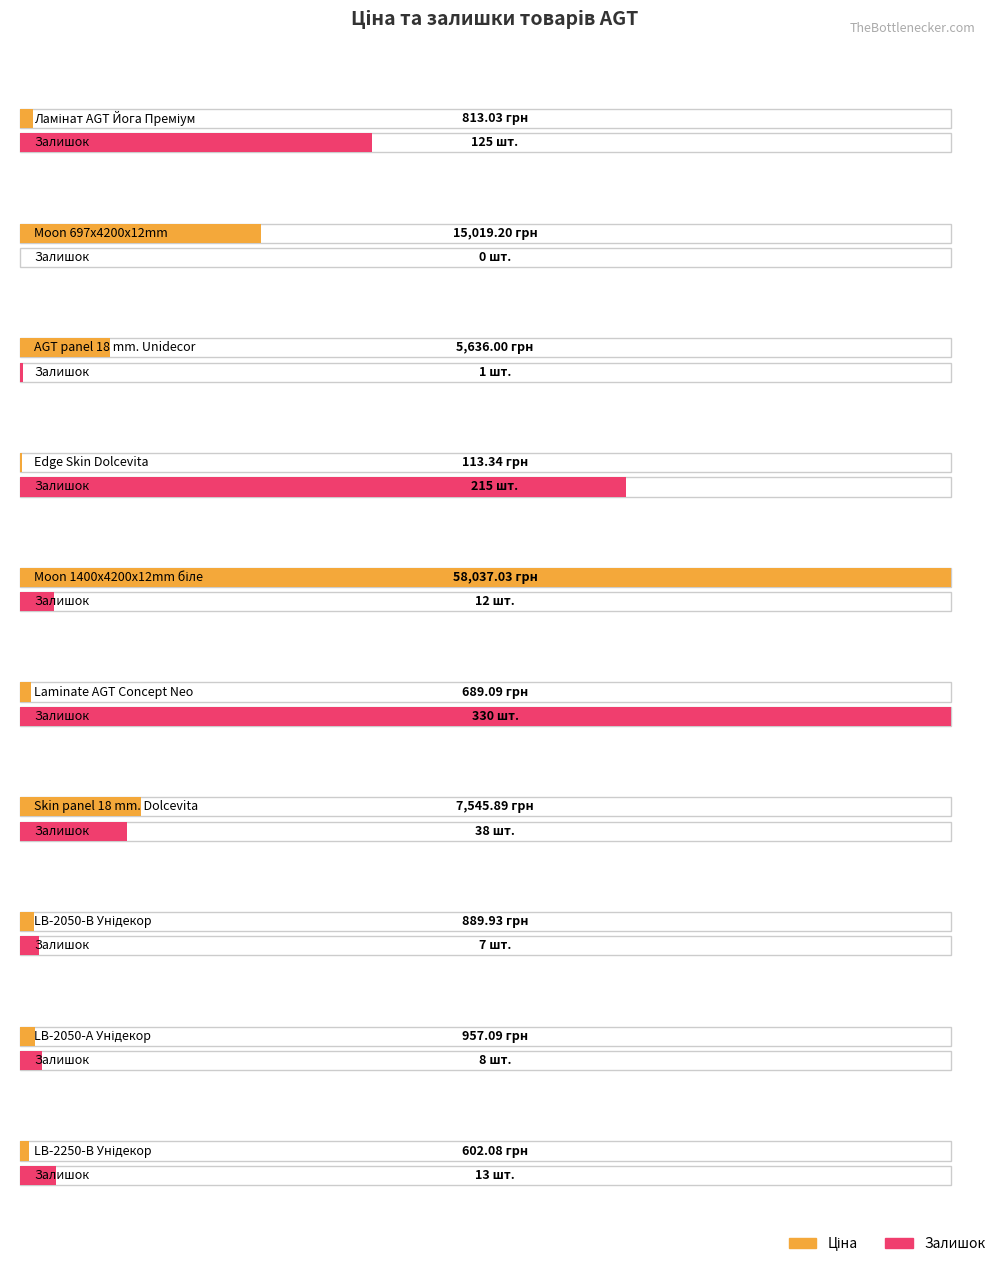

What is the label of the 9th bar from the left?

LB-2050-А Унідекор